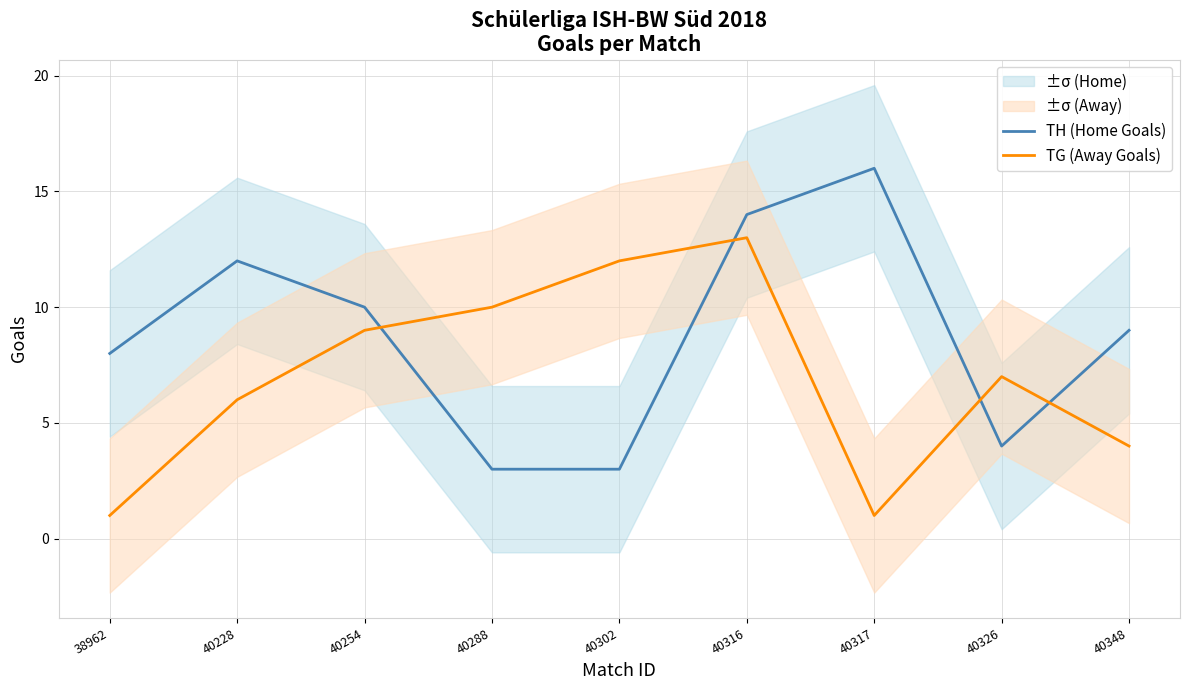

What are all the series names shown in the legend?

TH (Home Goals), TG (Away Goals)